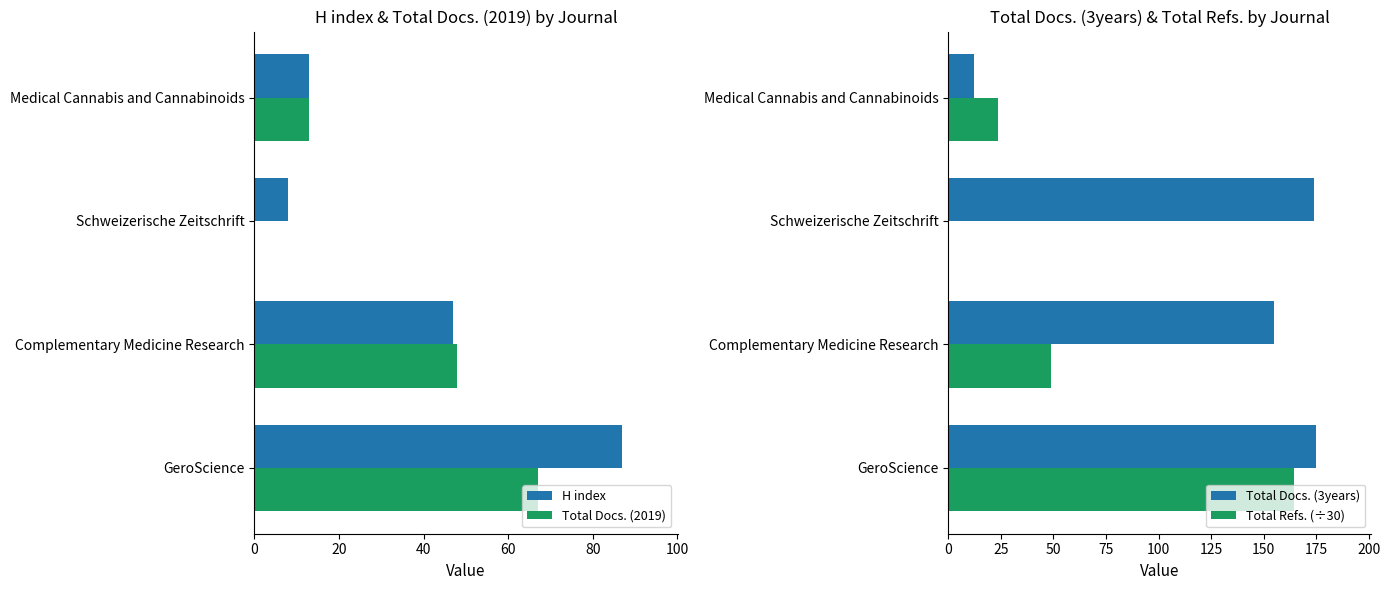

How many groups of bars are there?

4